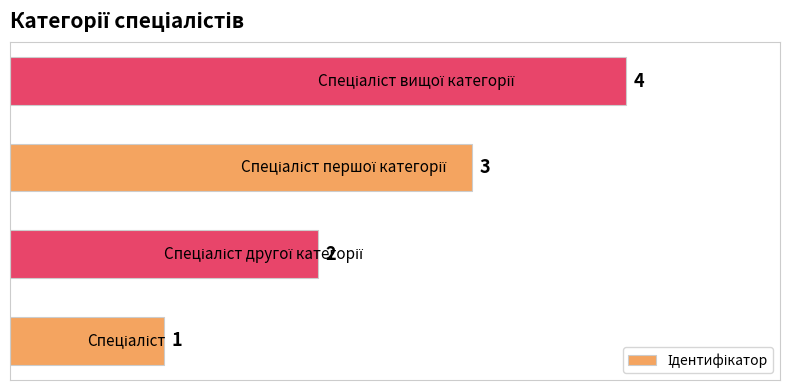

What is the smallest value displayed?

1